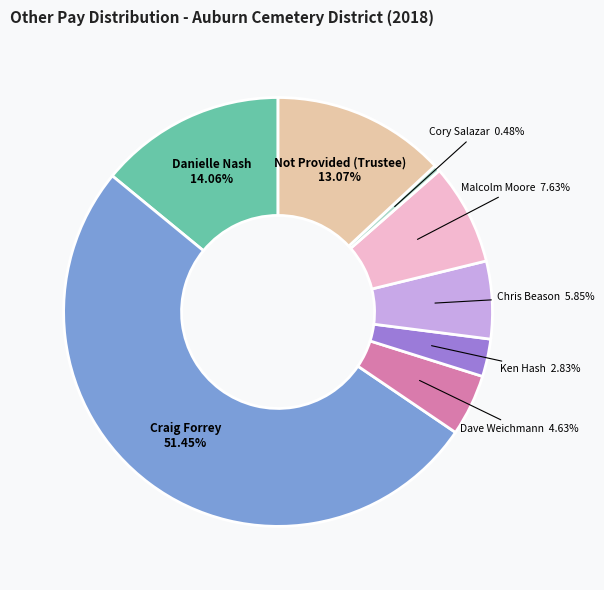

Is there a majority slice in this chart?

Yes